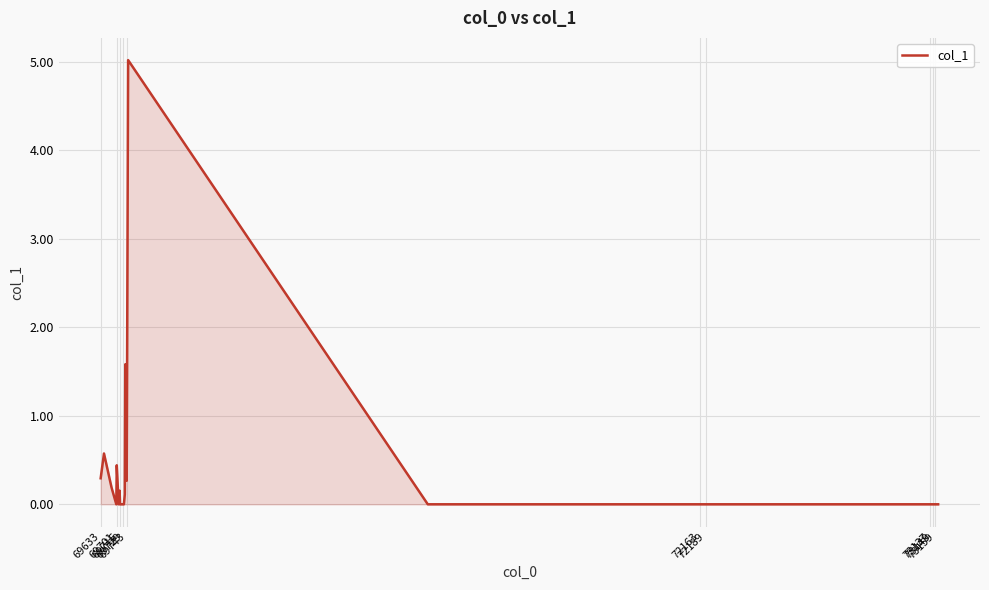

What is the difference between the maximum and minimum values?

5.0